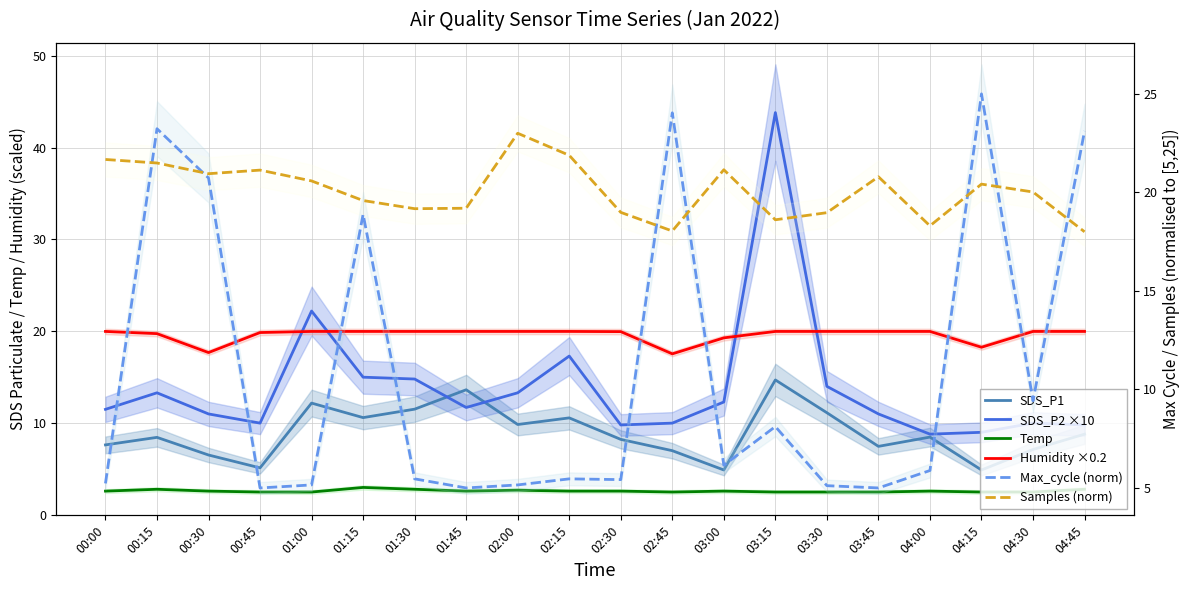

Is it true that Temp equals 1.7 at 04:15?

False